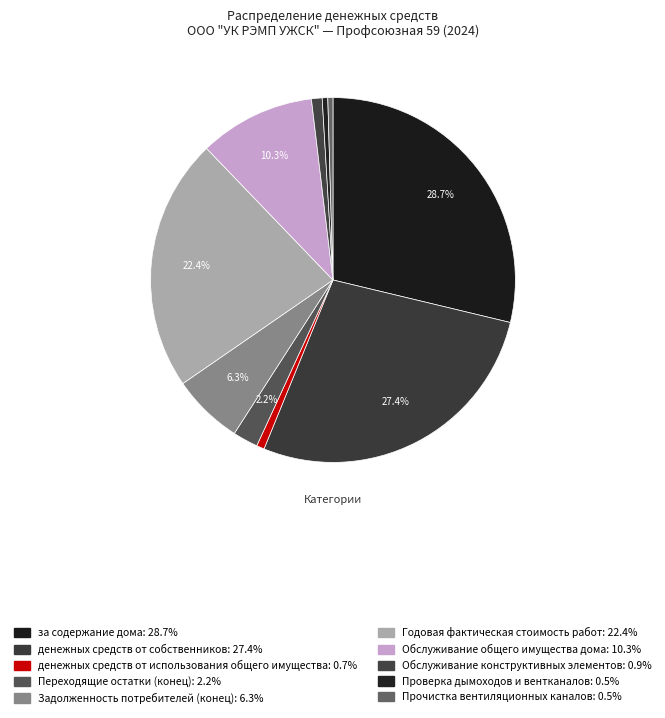

How many slices are in this pie chart?

10